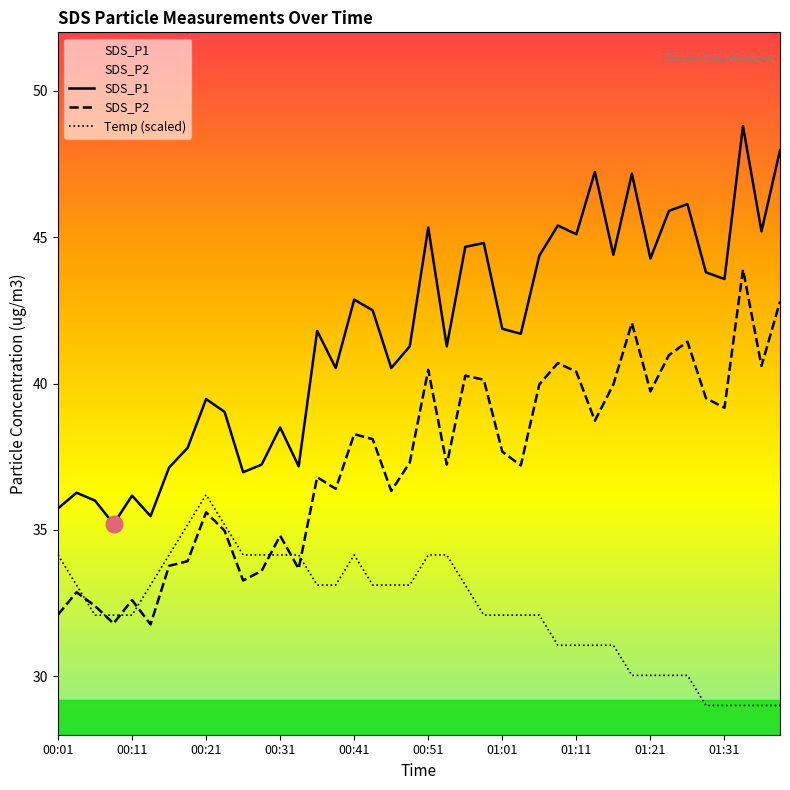

List the series in order of their overall mean, highest first.

SDS_P1, SDS_P2, Temp (scaled)